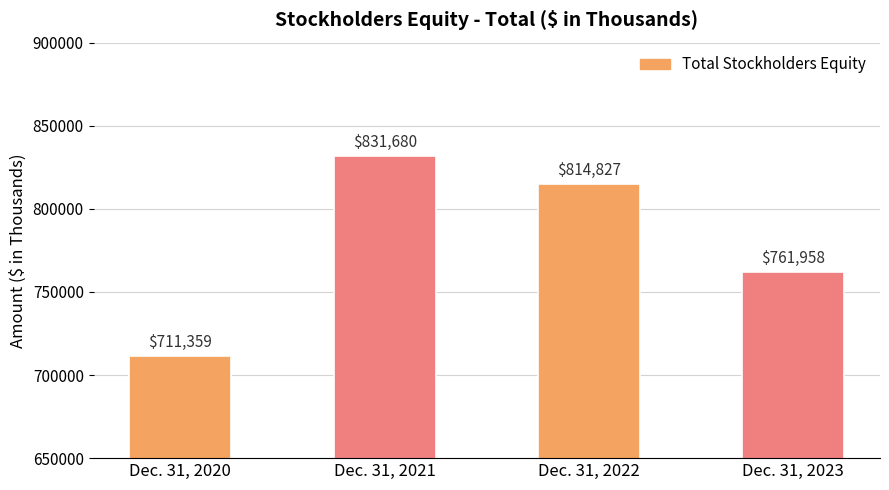

Which category has the highest value across all series?

Dec. 31, 2021